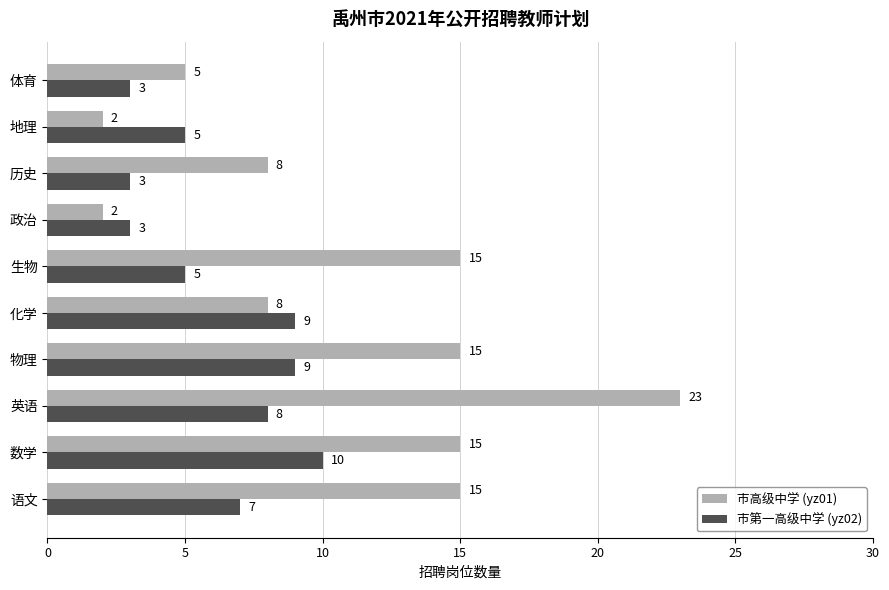

Count the number of data series in this chart.

2